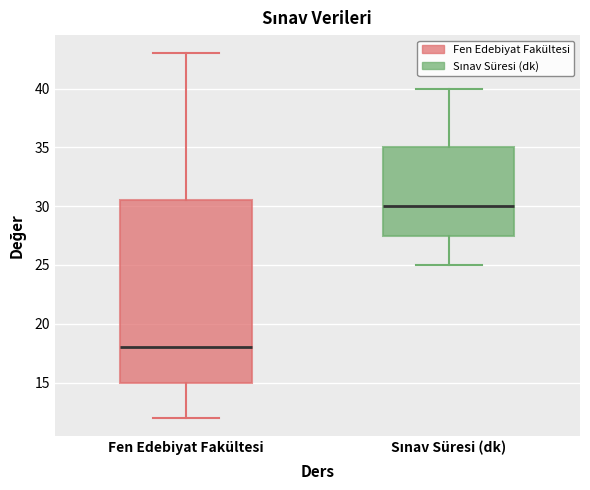

Reading left to right, read every box against the y-axis: the position of its median line, the range the box covers, and the ends of its whiskers. The values are not printed on the chart, so give them approximately, as read against the axis.

Fen Edebiyat Fakültesi: median 18.0, box 15.0 to 30.5, whiskers 12.0 to 43.0
Sınav Süresi (dk): median 30.0, box 27.5 to 35.0, whiskers 25.0 to 40.0